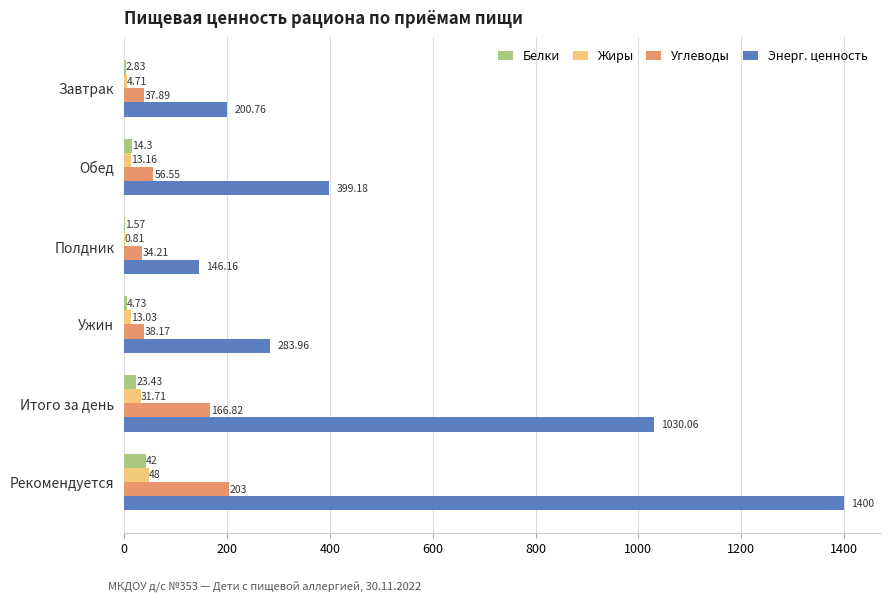

What is the average value of the Энерг. ценность series?

576.7